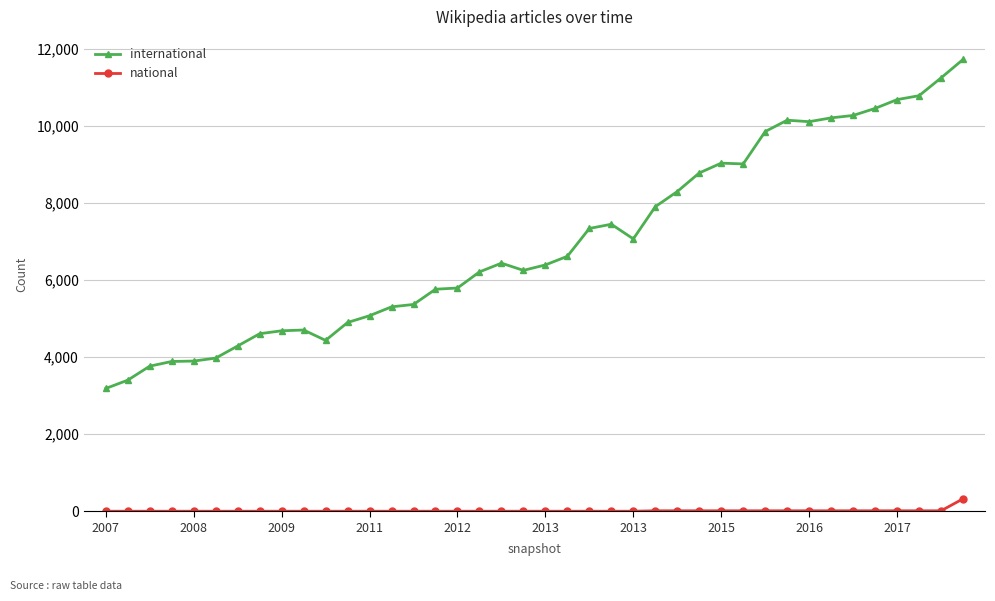

True or false: international has more than 2 interior local peaks.

True